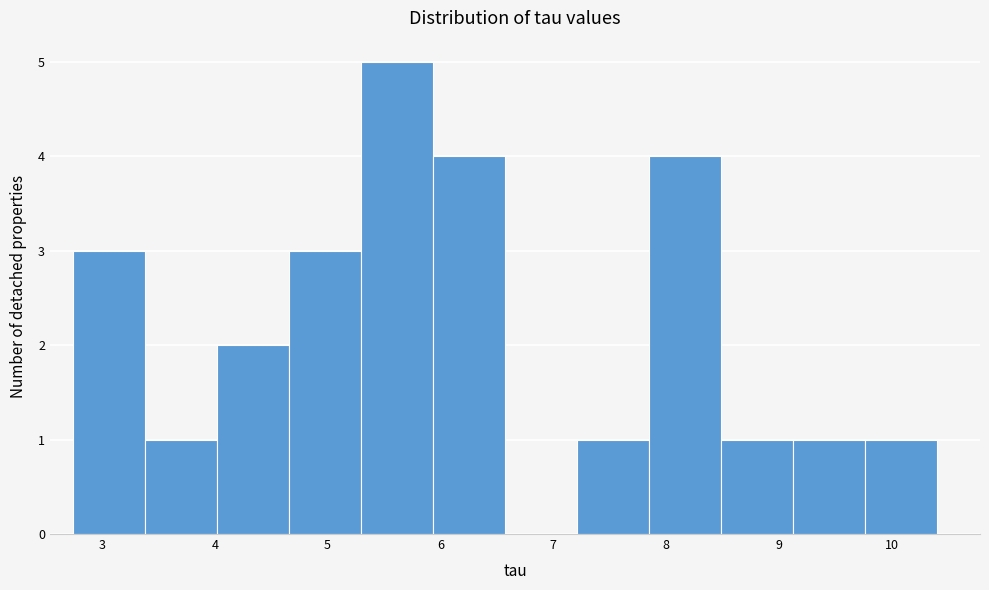

What is the height of the bar covering 7.2 to 7.8 on the x-axis? Neither the bar edges nor the heights are printed on the chart, so give them approximately, as read against the axes.

1